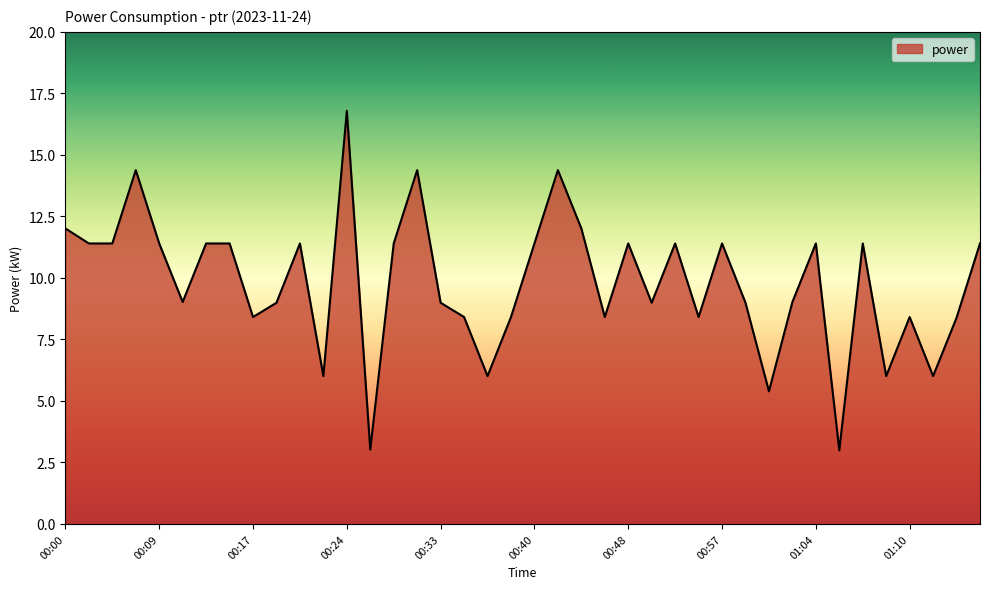

Reading left to right, transcribe all the data shown in this chart.

12.0	11.4	11.4	14.4	11.4	9.0	11.4	11.4	8.4	9.0	11.4	6.0	16.8	3.0	11.4	14.4	9.0	8.4	6.0	8.4	11.4	14.4	12.0	8.4	11.4	9.0	11.4	8.4	11.4	9.0	5.4	9.0	11.4	3.0	11.4	6.0	8.4	6.0	8.4	11.4